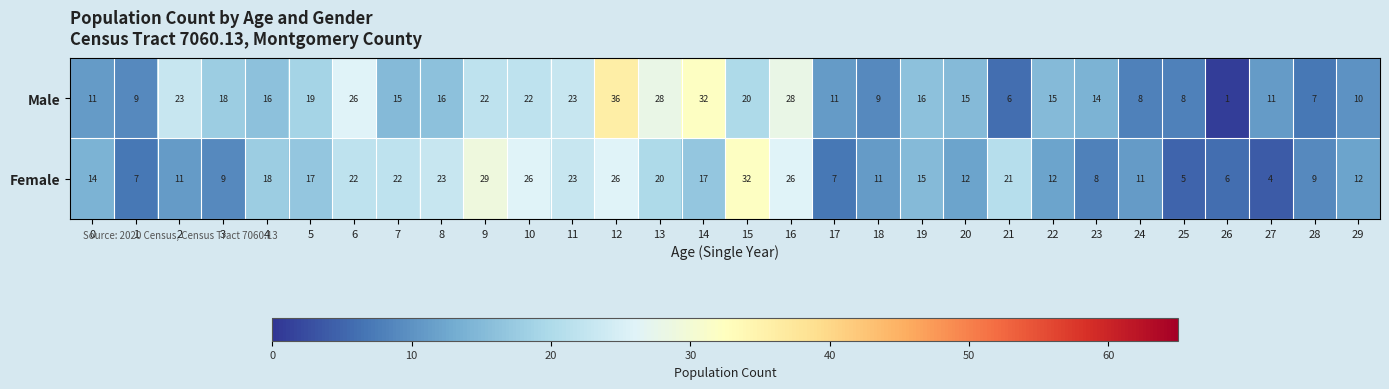

What is the sum of all Male values?

495